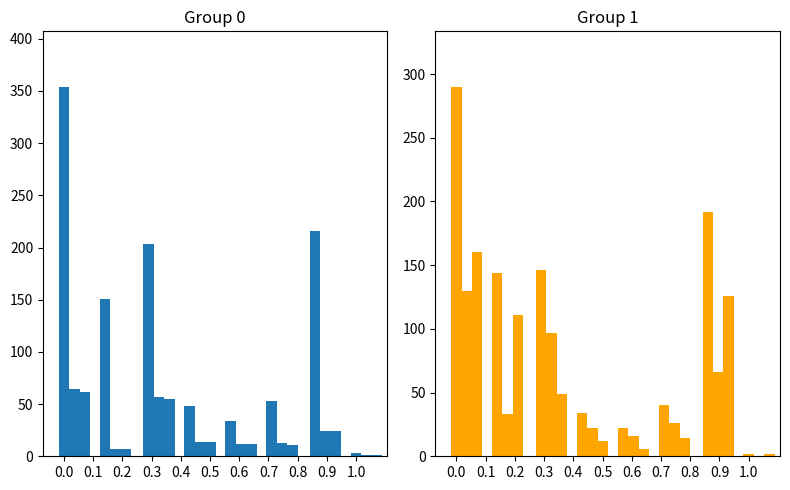

How many bars are there in total?

48